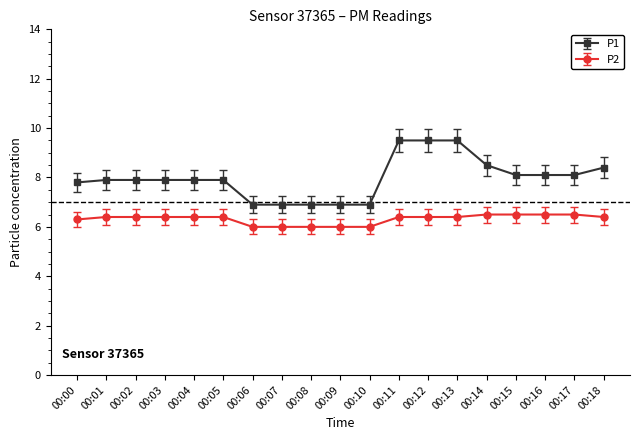

List the series in order of their peak value, highest first.

P1, P2